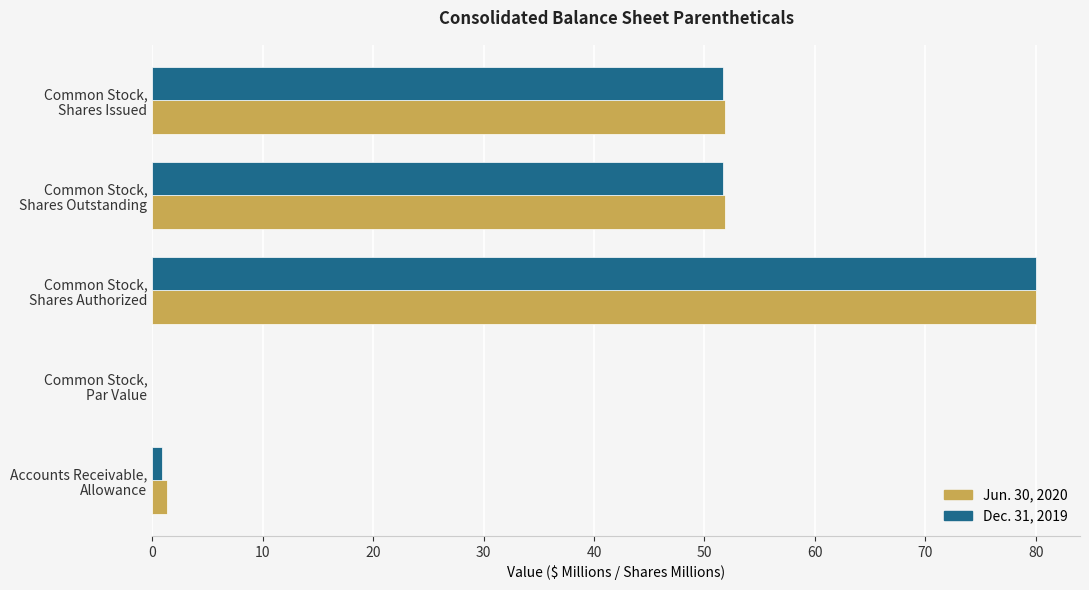

What is the maximum value shown in the chart?

80.0